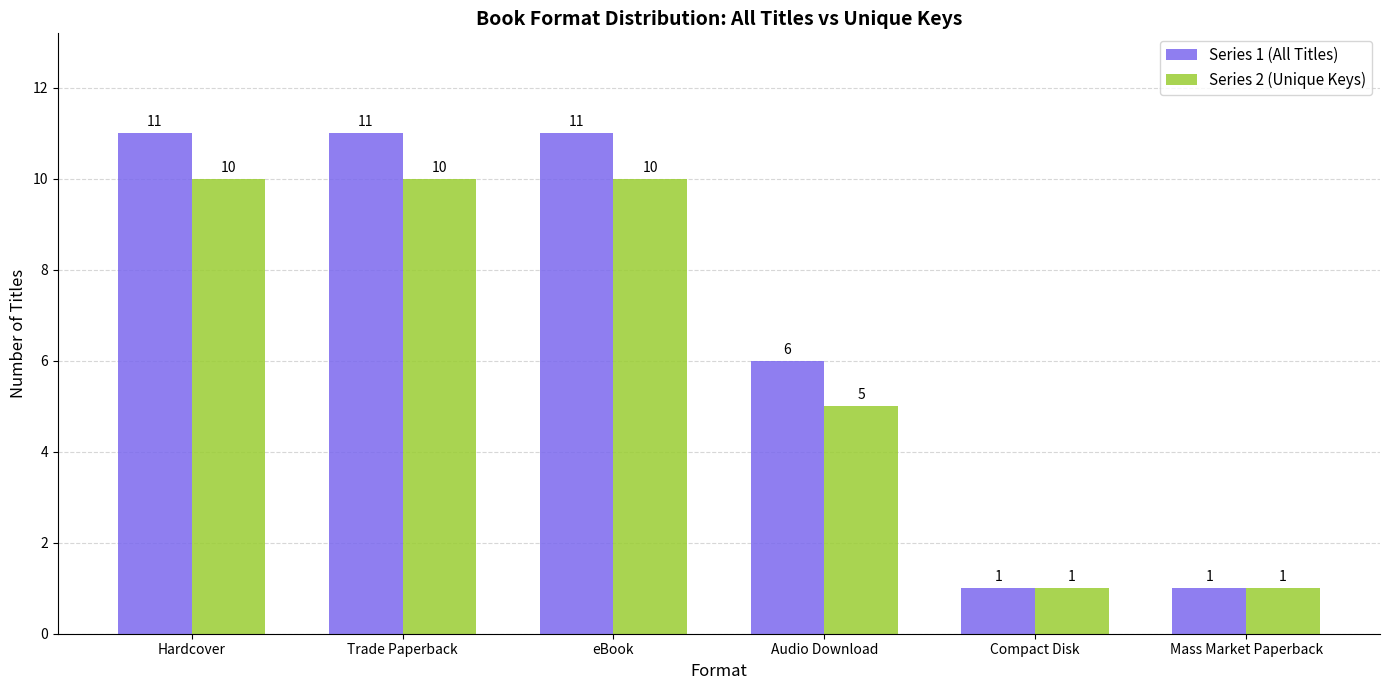

What position from the left is eBook?

3